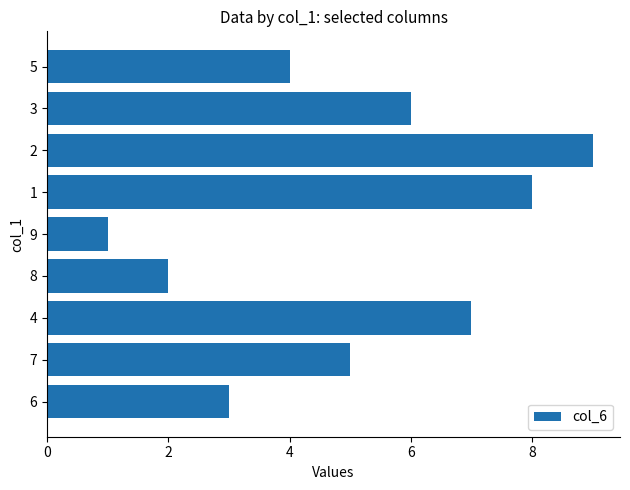

Read the value at 8.

2